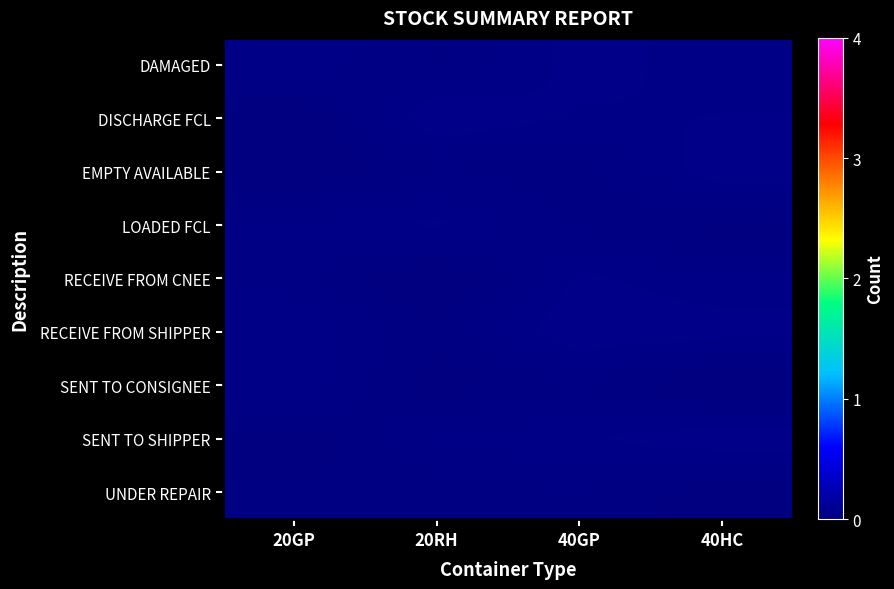

Reading right to left, list all the values displayed in this chart.

DAMAGED: 40HC=0.0	40GP=0.0	20RH=0.0	20GP=0.0
DISCHARGE FCL: 40HC=0.0	40GP=0.0	20RH=0.0	20GP=0.0
EMPTY AVAILABLE: 40HC=0.0	40GP=0.0	20RH=0.0	20GP=0.0
LOADED FCL: 40HC=0.0	40GP=0.0	20RH=0.0	20GP=0.0
RECEIVE FROM CNEE: 40HC=0.0	40GP=0.0	20RH=0.0	20GP=0.0
RECEIVE FROM SHIPPER: 40HC=0.0	40GP=0.0	20RH=0.0	20GP=0.0
SENT TO CONSIGNEE: 40HC=0.0	40GP=0.0	20RH=0.0	20GP=0.0
SENT TO SHIPPER: 40HC=0.0	40GP=0.0	20RH=0.0	20GP=0.0
UNDER REPAIR: 40HC=0.0	40GP=0.0	20RH=0.0	20GP=0.0